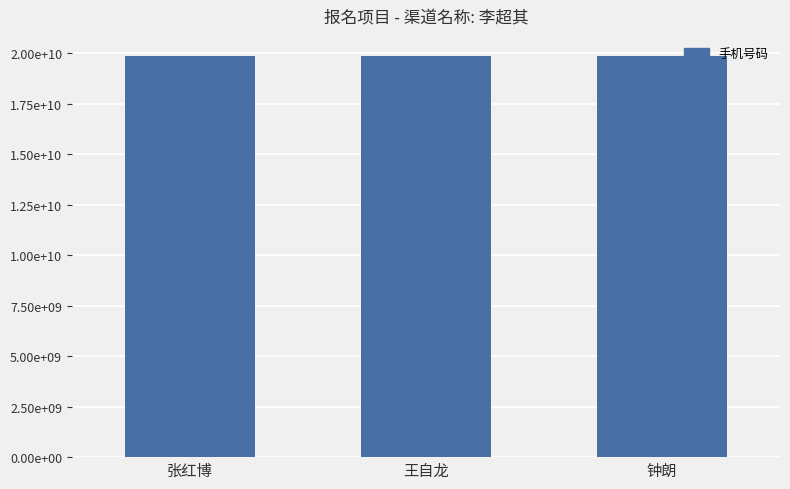

Is it true that the value at 王自龙 is 27126911400?

False